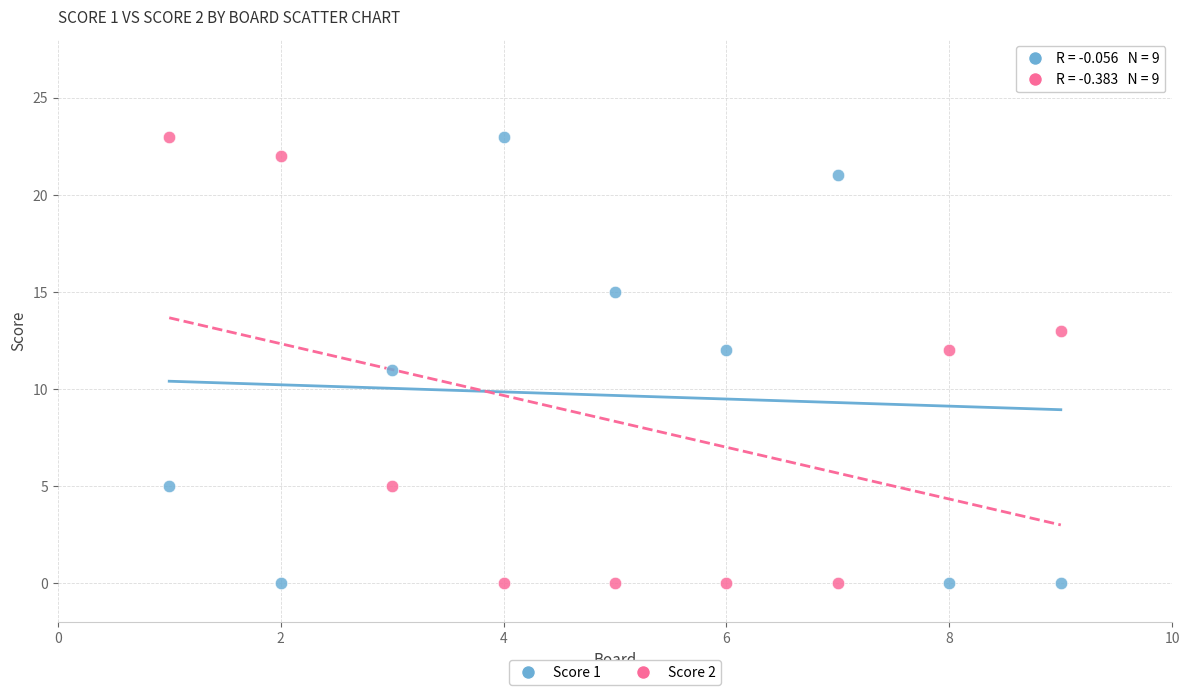

What are all the series names shown in the legend?

Score 1, Score 2